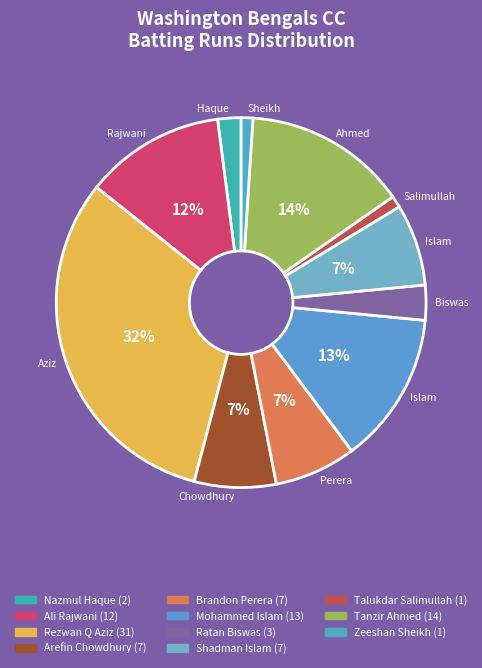

What percentage is NOT represented by Tanzir Ahmed?

85.7%